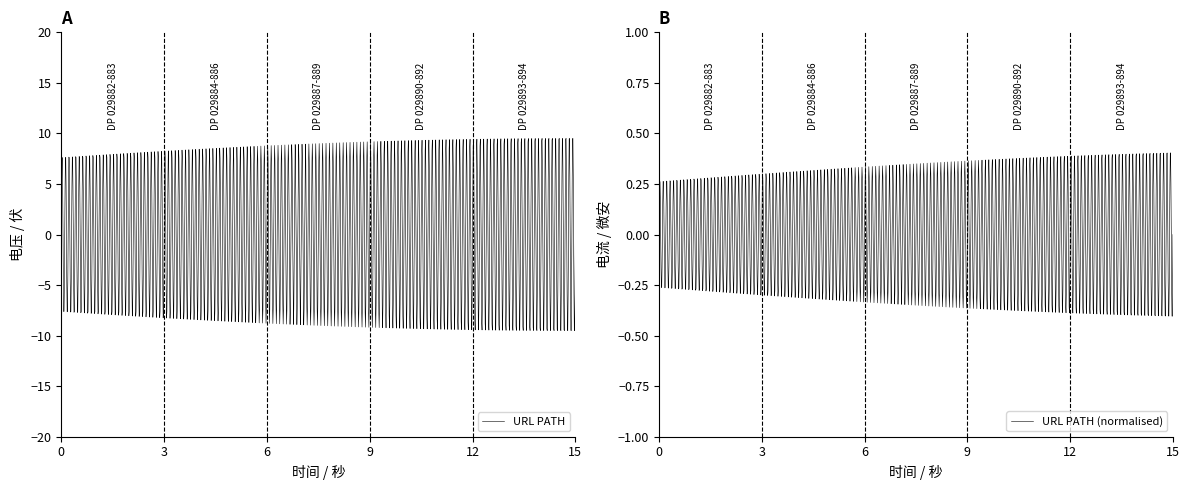

What is the minimum value for URL PATH?

-9.5